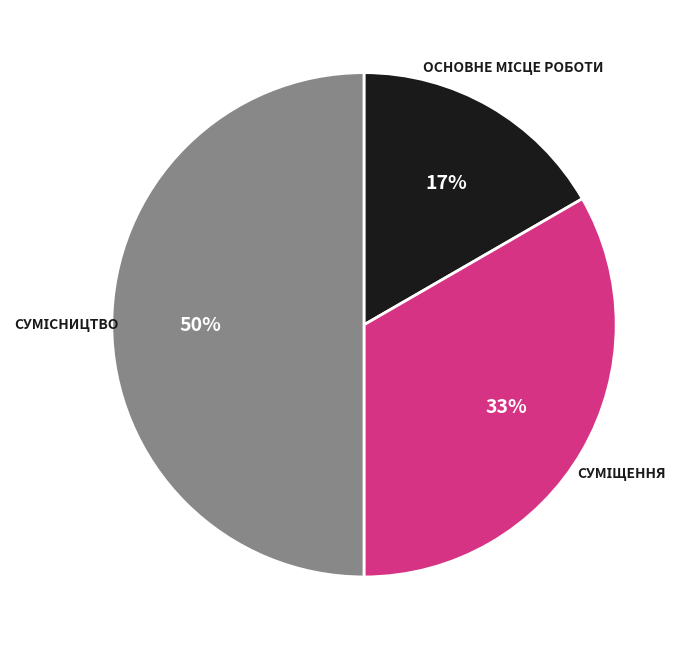

To the nearest percent, what is the difference between the largest and smallest slice percentages?

33%